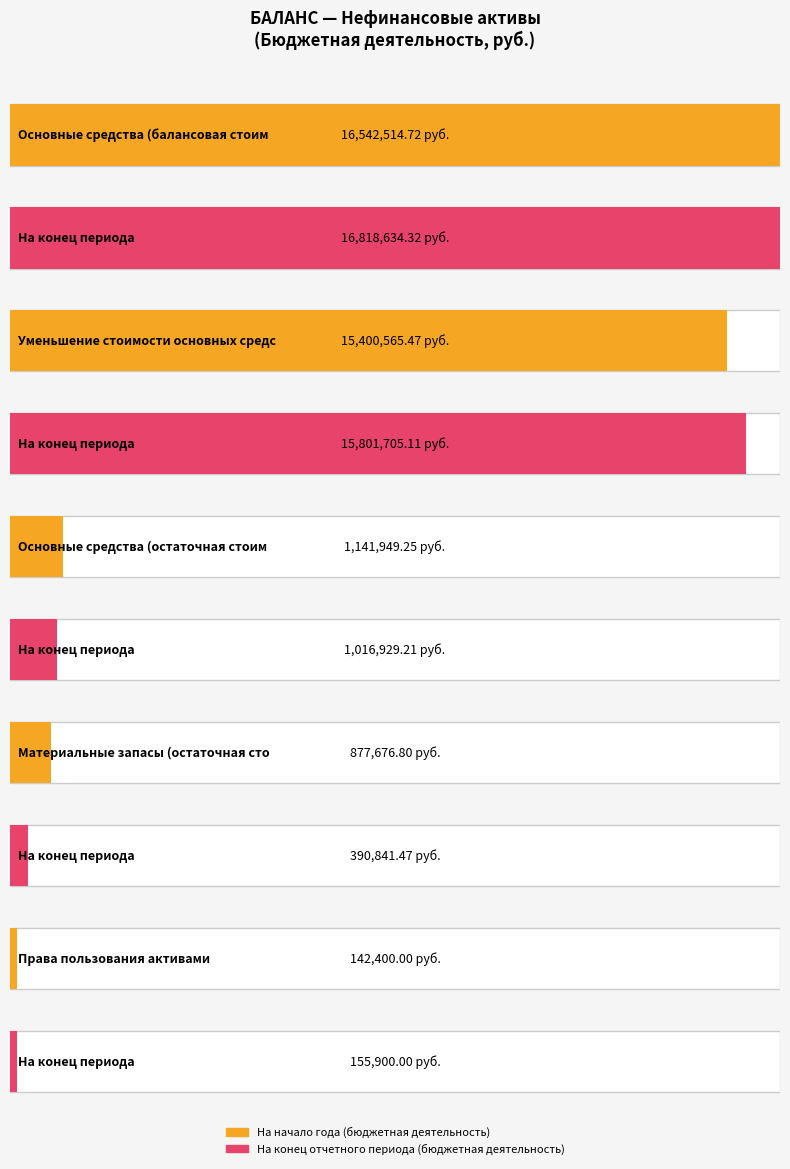

Reading left to right, extract all data points from this chart.

На начало года (бюджетная деятельность): 16542514.7	15400565.5	1141949.2	877676.8	142400.0
На конец отчетного периода (бюджетная деятельность): 16818634.3	15801705.1	1016929.2	390841.5	155900.0